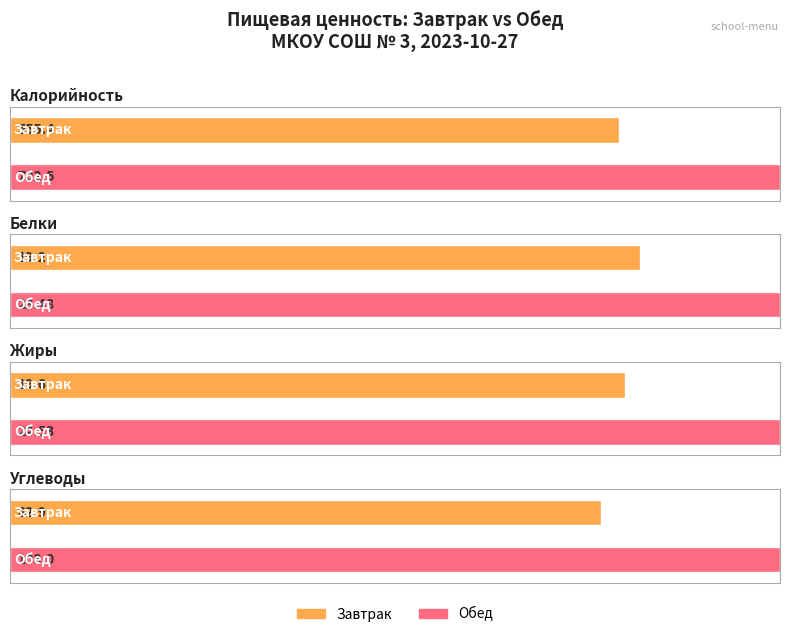

Rank the series at Завтрак from highest to lowest value.

Калорийность, Углеводы, Жиры, Белки